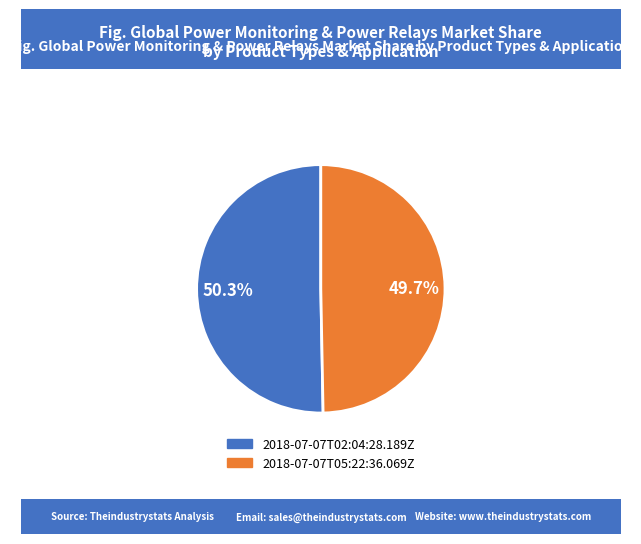

What is the ratio of the value at 2018-07-07T05:22:36.069Z to the value at 2018-07-07T02:04:28.189Z?

1.0